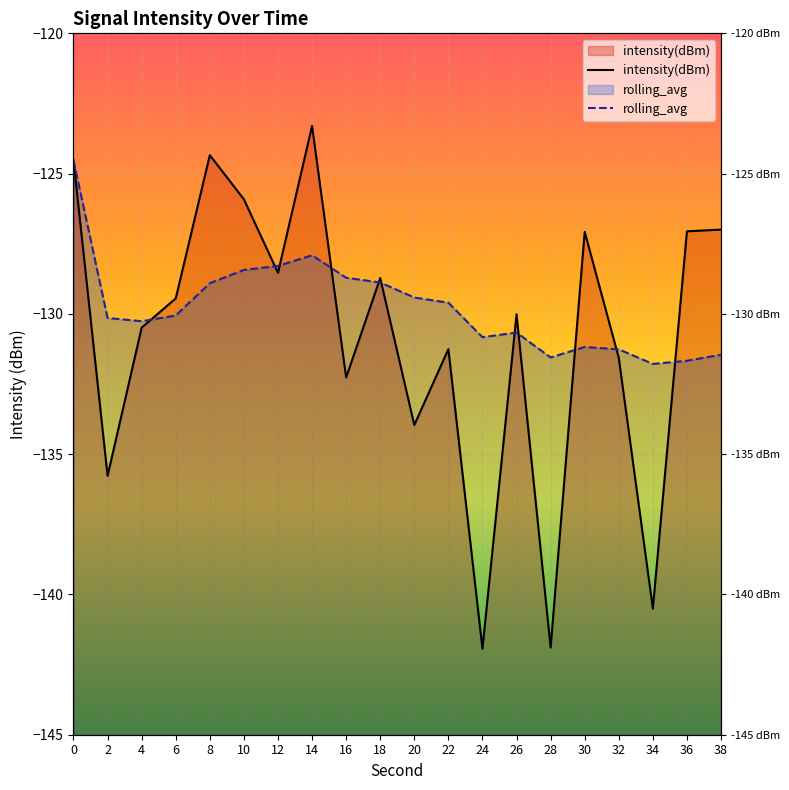

What is the sum of all intensity(dBm) values?

-2615.6